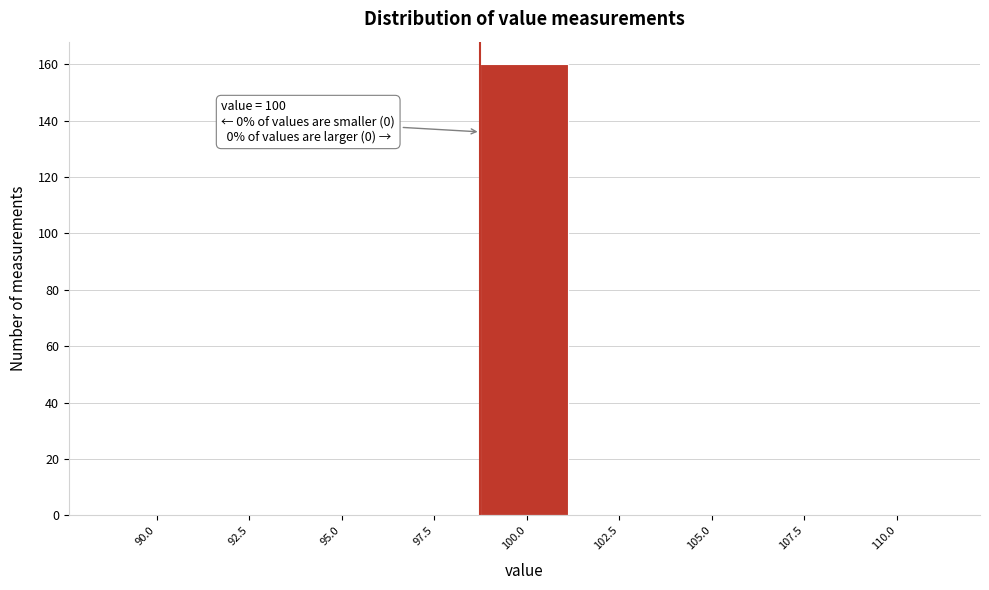

Reading left to right, list all the values displayed in this chart.

90.0=0	92.5=0	95.0=0	97.5=0	100.0=160	102.5=0	105.0=0	107.5=0	110.0=0